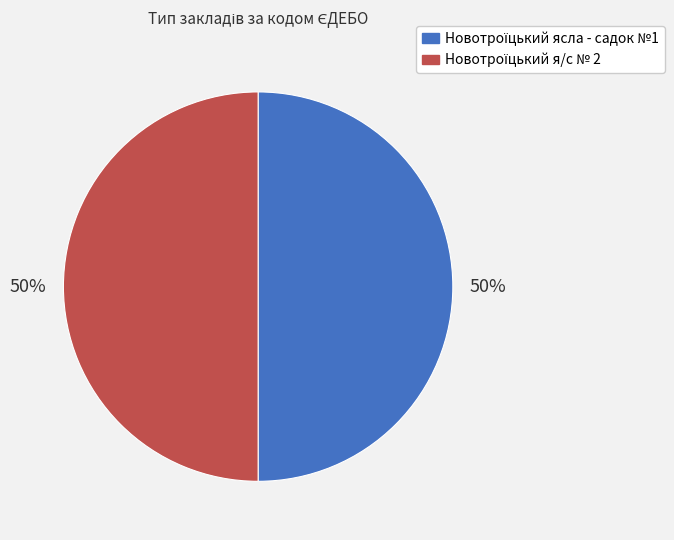

To the nearest percent, what is the average slice percentage?

50%